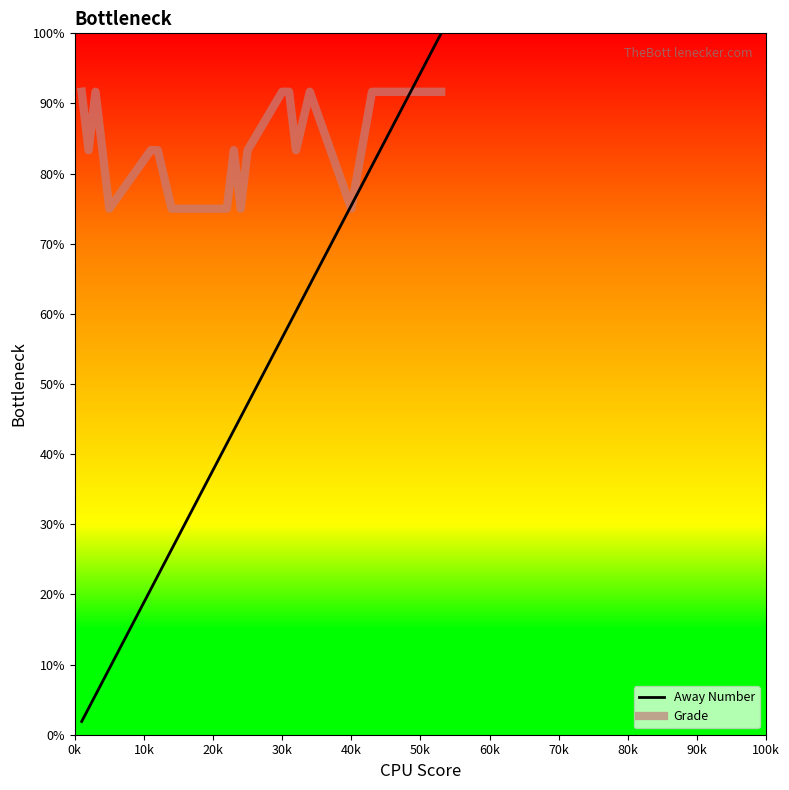

Which series has the largest total across all categories?

Grade